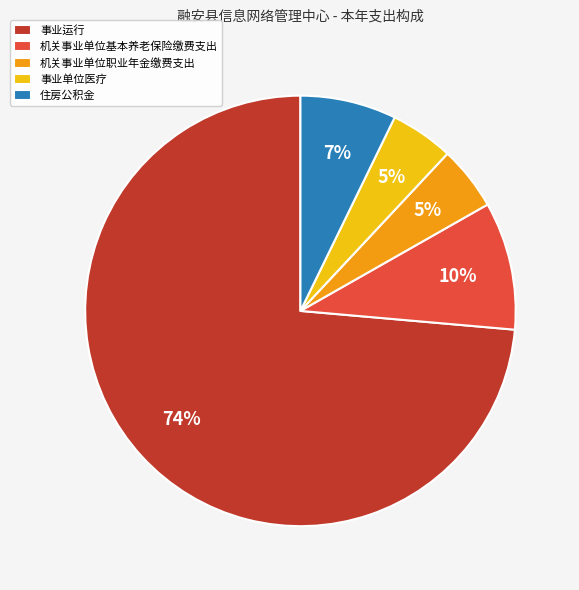

Between 事业单位医疗 and 事业运行, which is larger?

事业运行